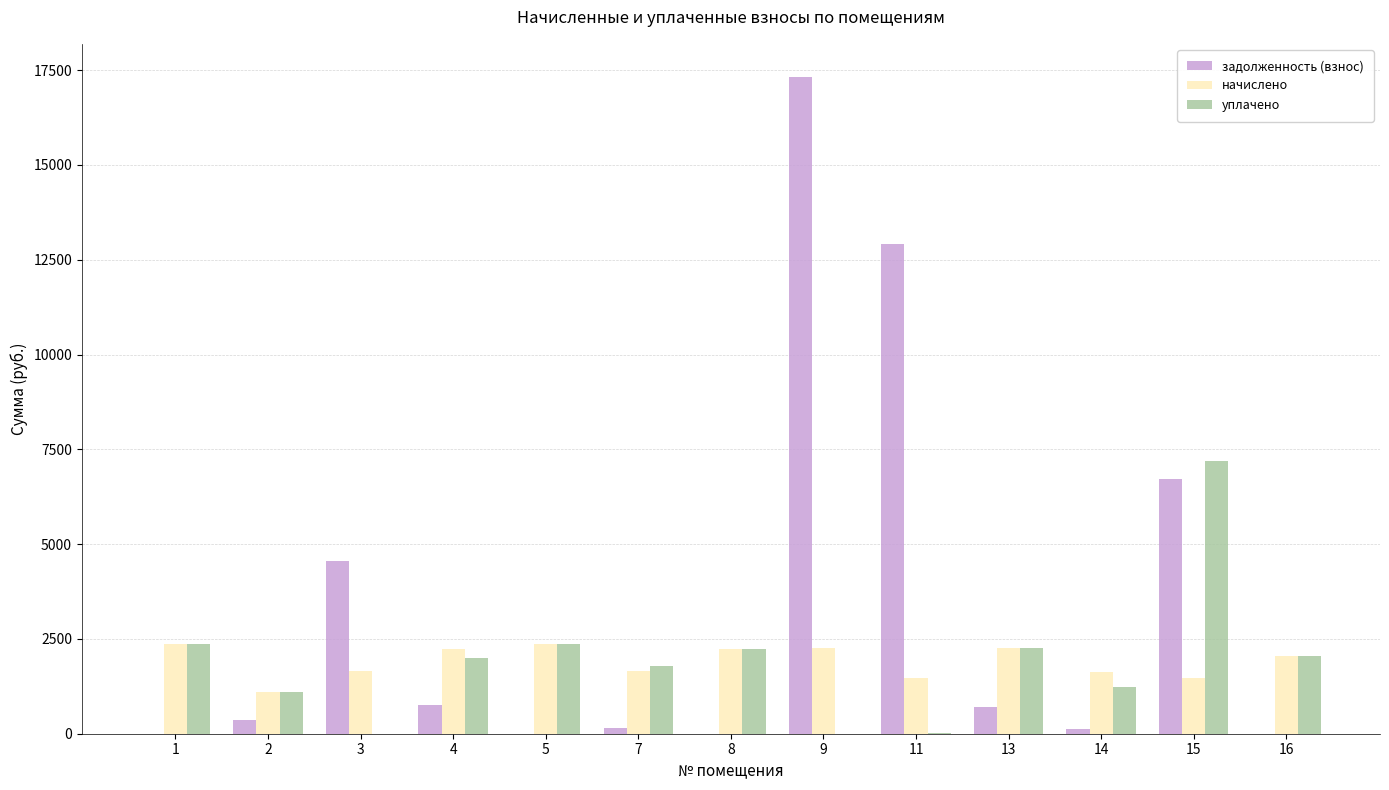

What are all the series names shown in the legend?

задолженность (взнос), начислено, уплачено